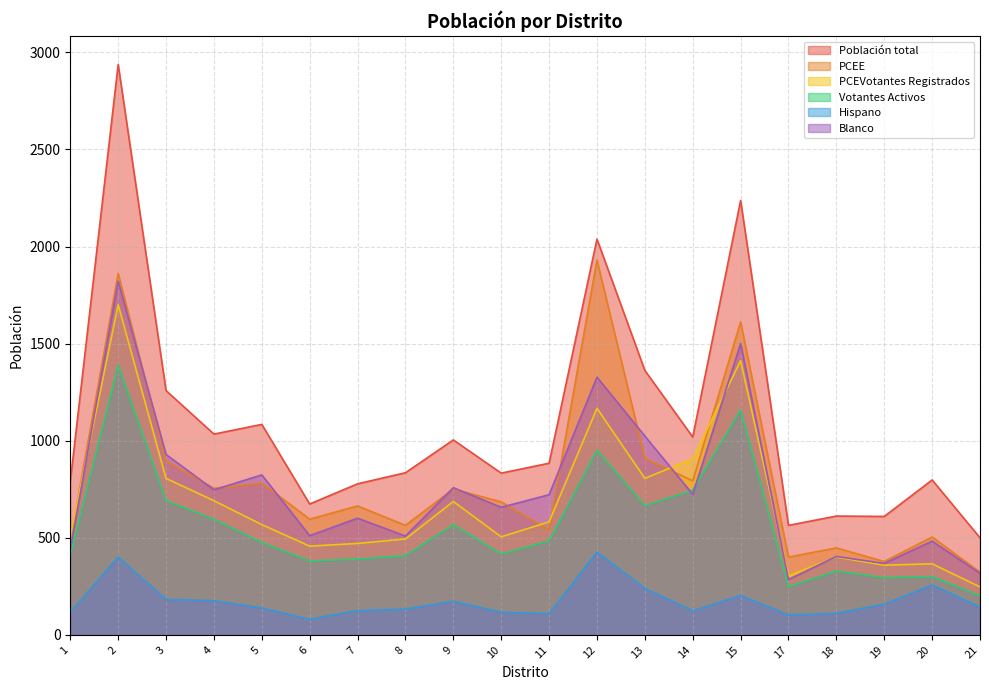

True or false: Población total and Votantes Activos intersect in this chart.

False